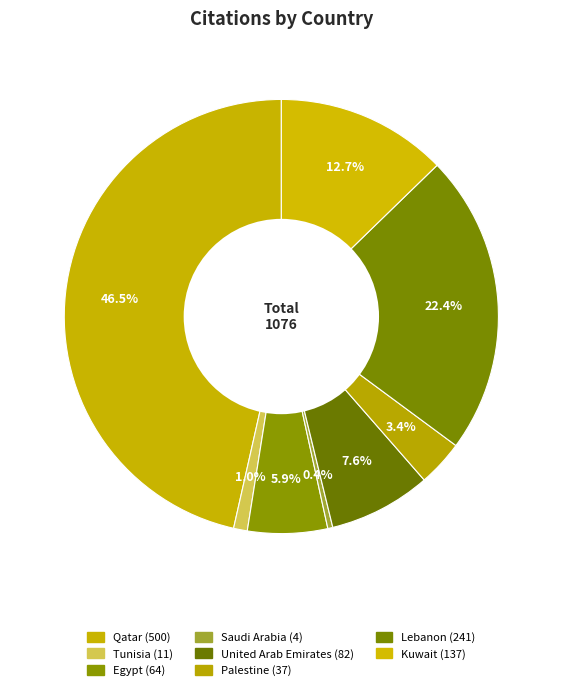

To the nearest percent, what is the difference between the largest and smallest slice percentages?

46%